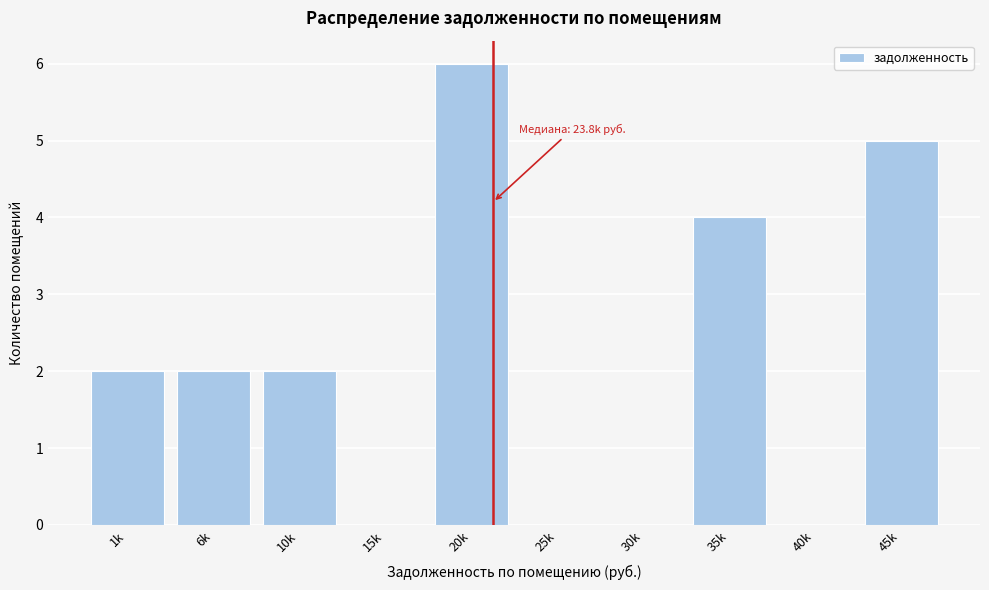

Reading left to right, transcribe all the data shown in this chart.

1k=2	6k=2	10k=2	15k=0	20k=6	25k=0	30k=0	35k=4	40k=0	45k=5